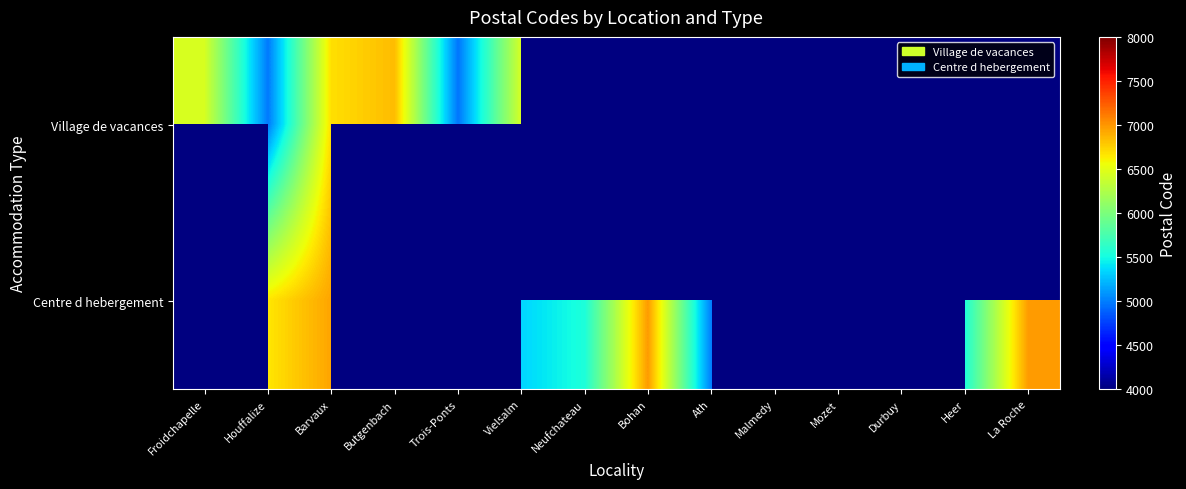

At which category is the sum across all series the highest?

Barvaux